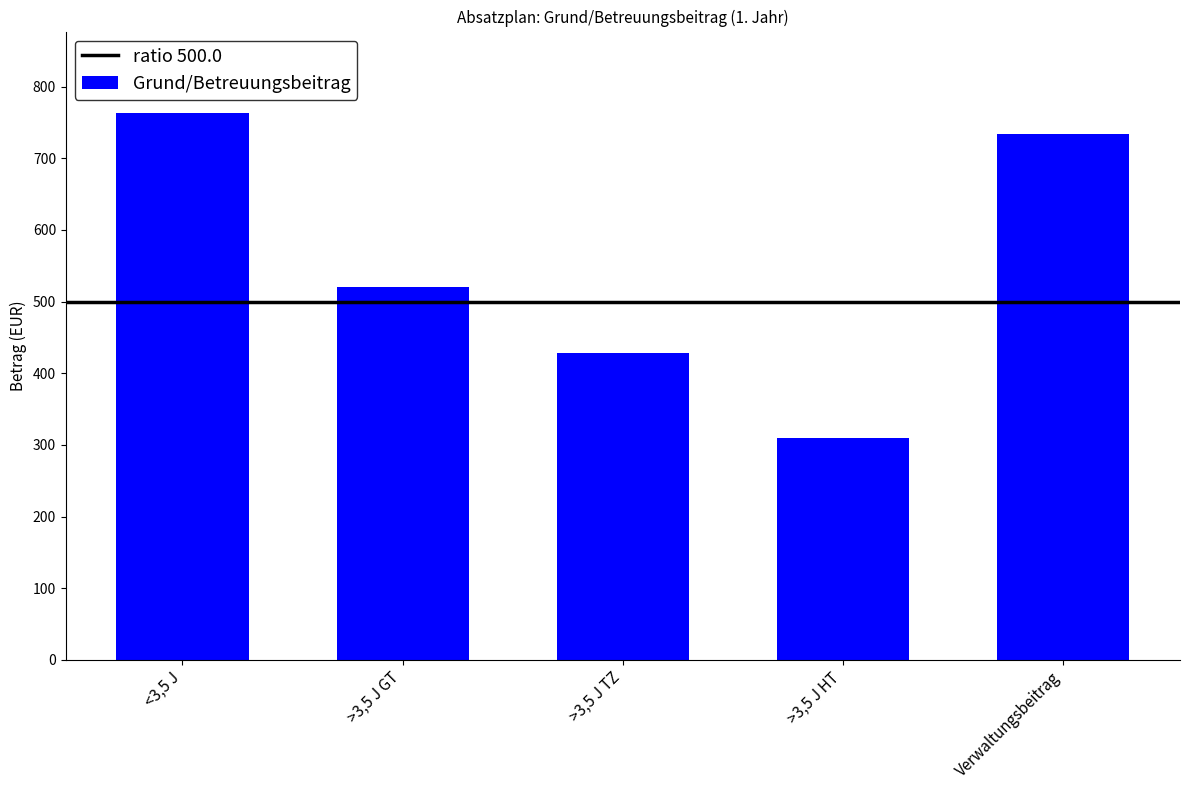

How many categories are shown in the chart?

5